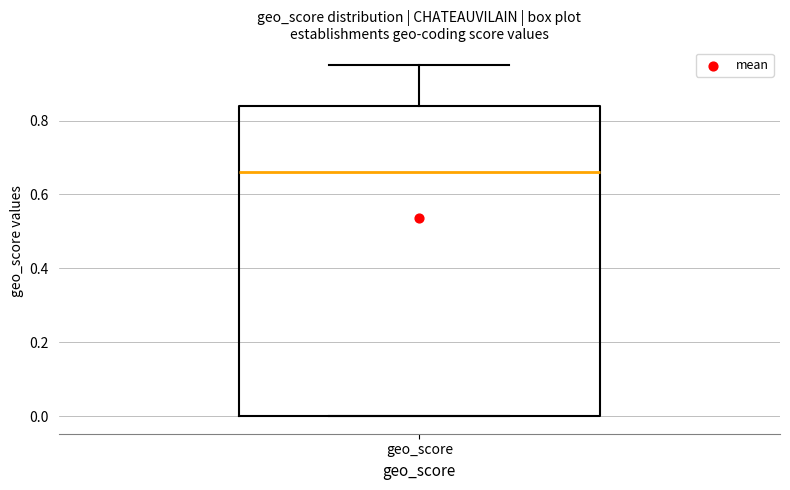

Where is the lower edge of the box for geo_score on the y-axis? The values are not printed on the chart, so give them approximately, as read against the axis.

0.00